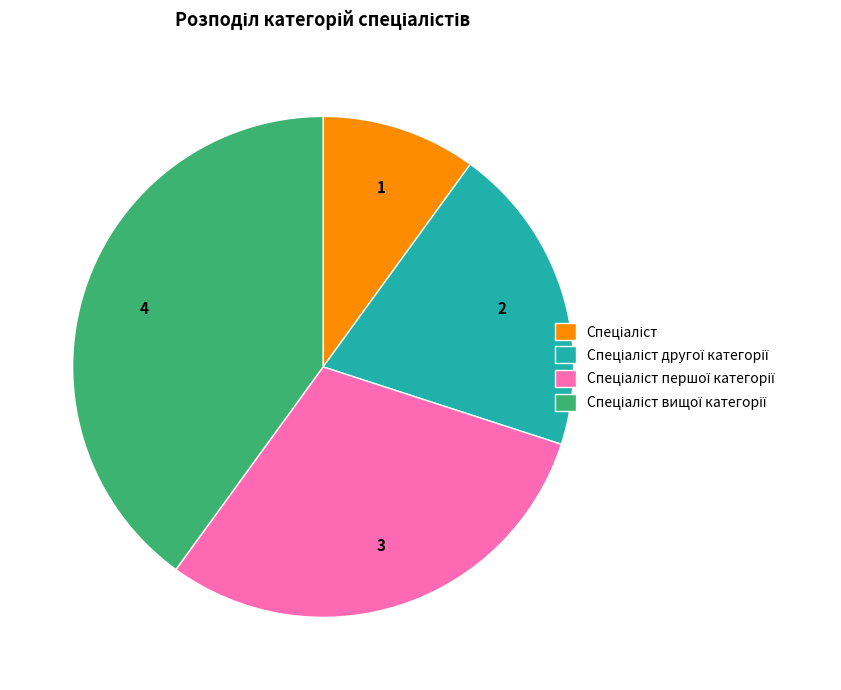

Does any single category account for the majority?

No